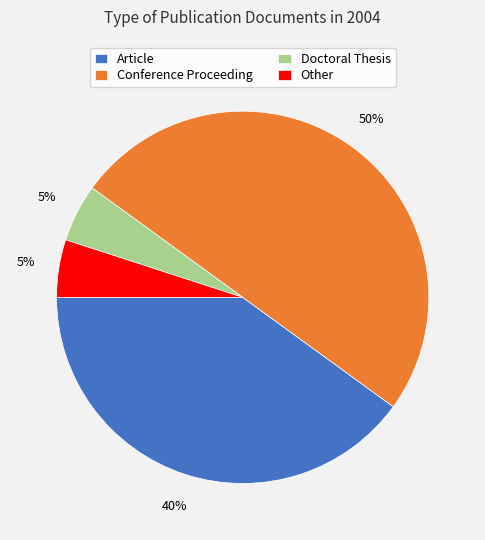

To the nearest percent, what is the difference between the largest and smallest slice percentages?

45%